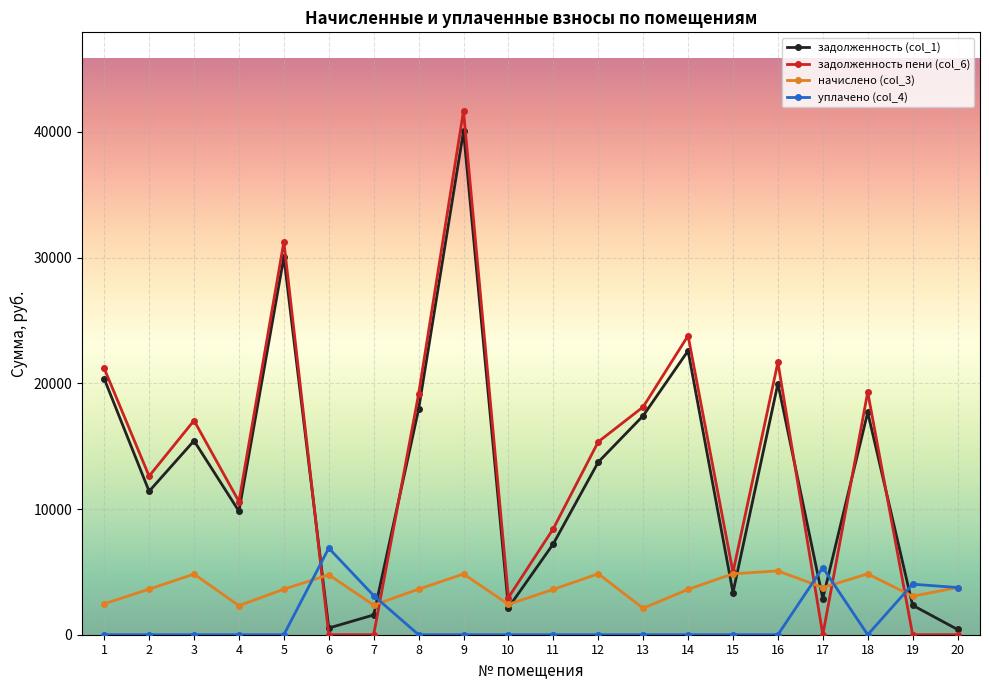

What is the difference between the second highest and minimum values in the начислено (col_3) series?

2743.2